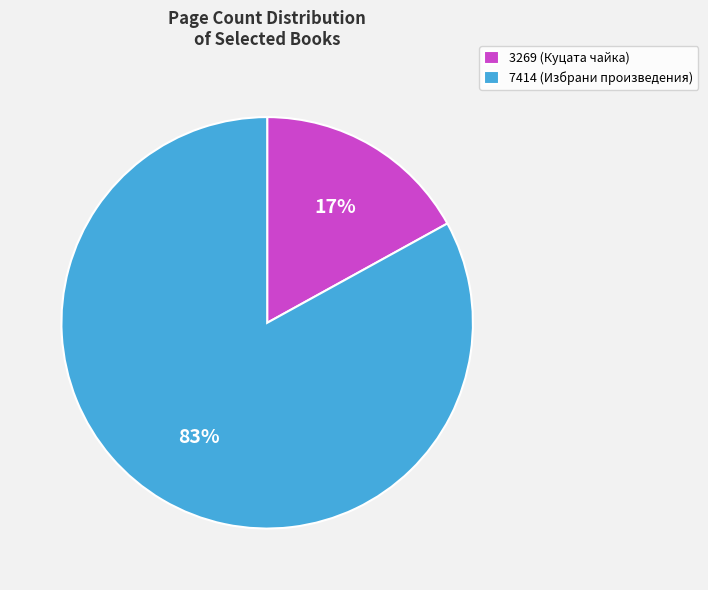

Between 3269 (Куцата чайка) and 7414 (Избрани произведения), which is larger?

7414 (Избрани произведения)